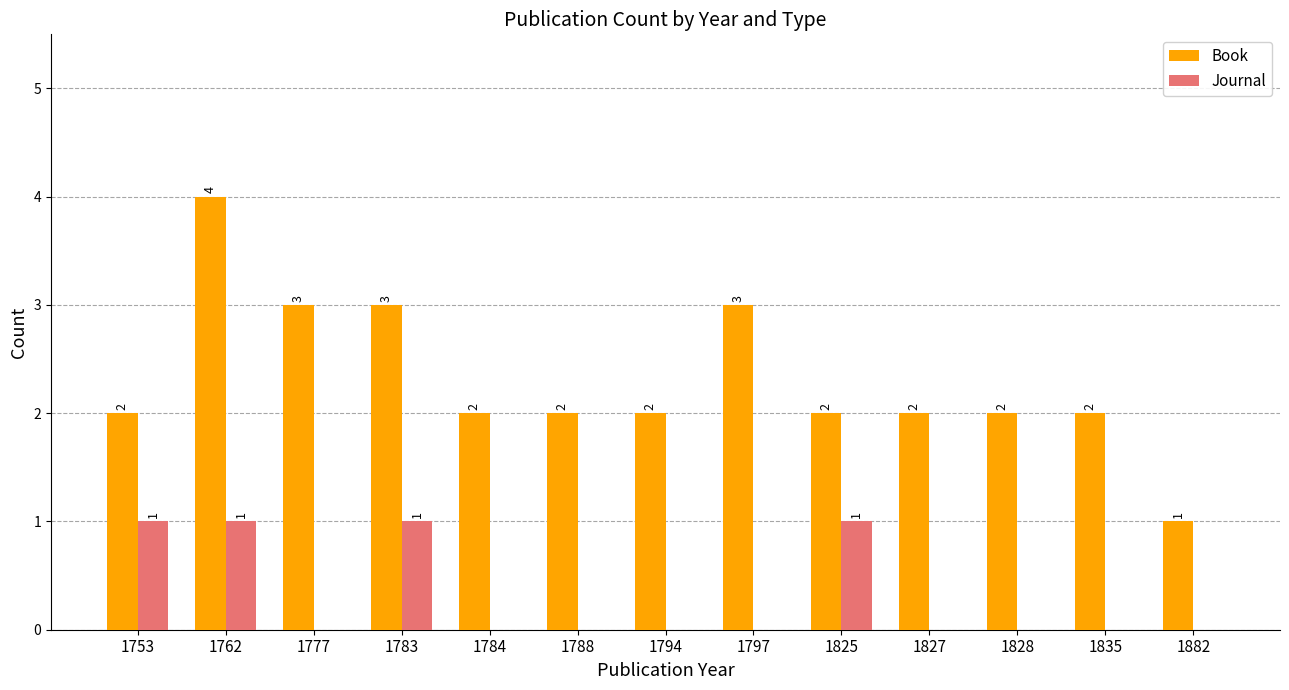

How many data points does each series have?

13